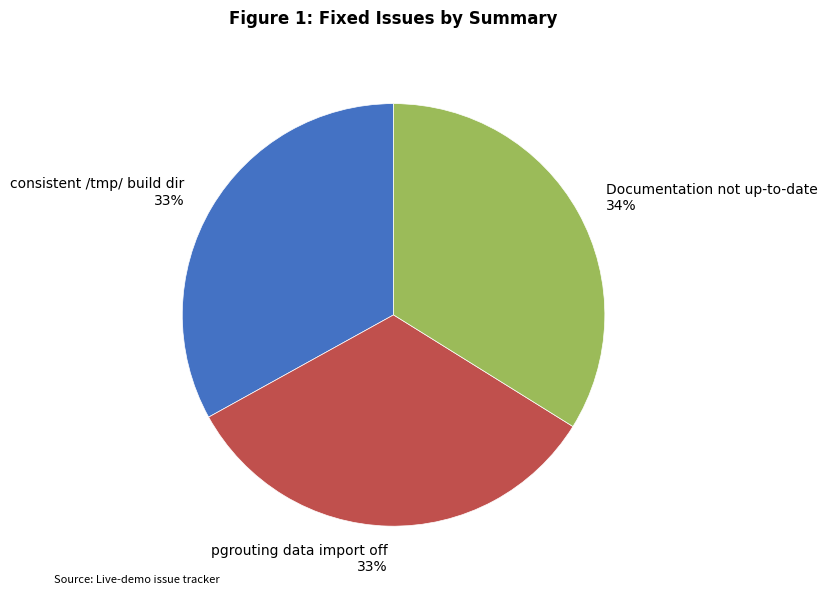

Do Documentation not up-to-date and pgrouting data import off together represent more than half of the pie?

Yes